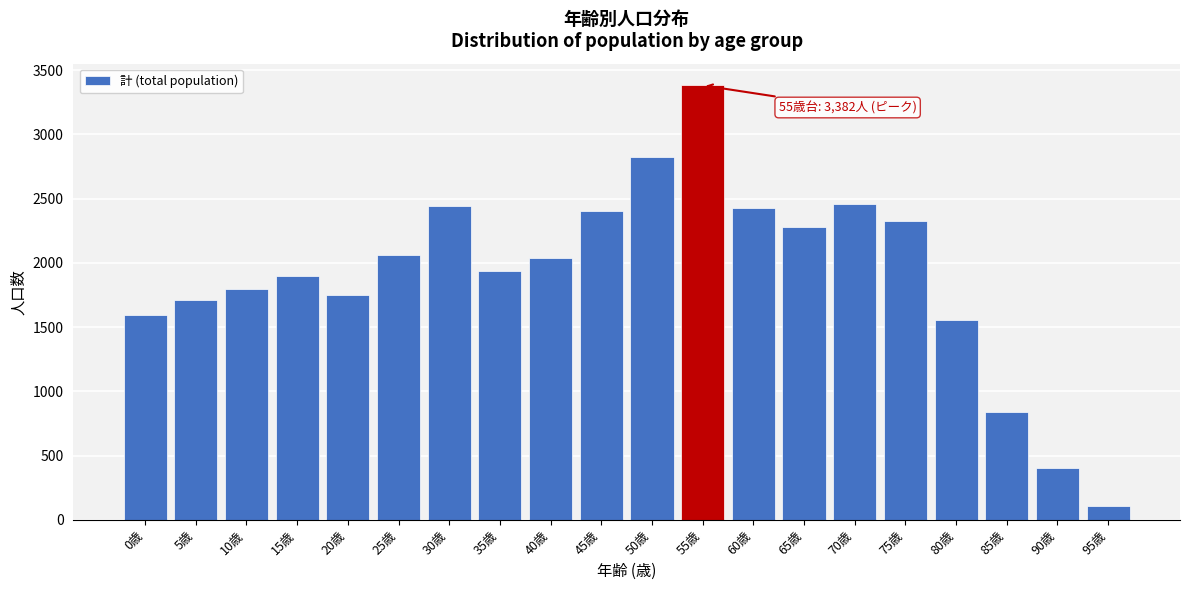

Reading left to right, transcribe all the data shown in this chart.

1595	1715	1794	1896	1750	2058	2443	1939	2035	2401	2823	3382	2427	2283	2461	2328	1556	839	403	108